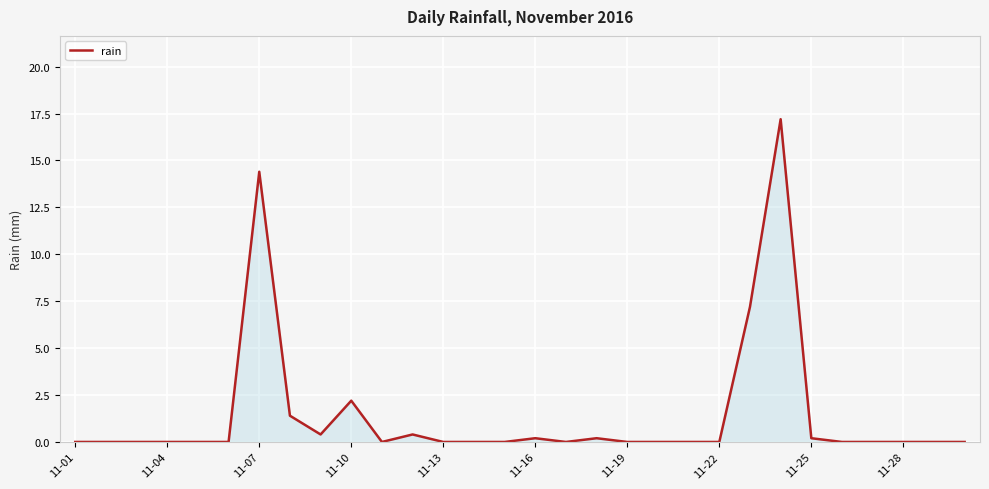

What is the difference between the maximum and minimum values?

17.2